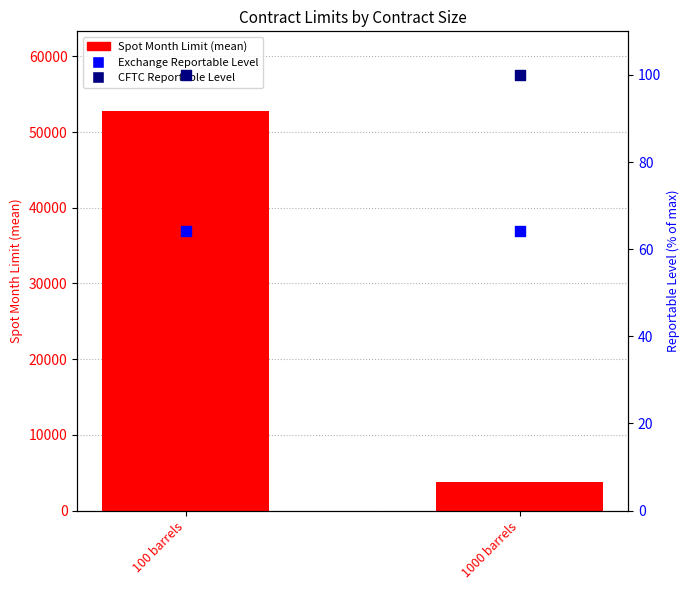

Which series contains the highest Y value?

Spot Month Limit (mean)